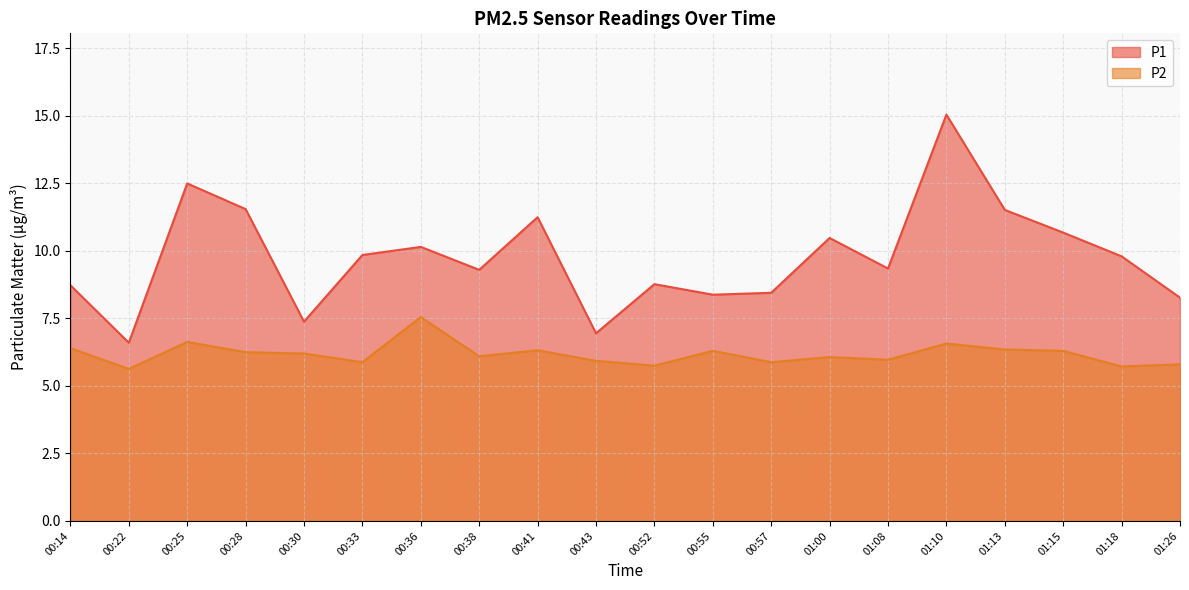

What is the sum of all P2 values?

123.6